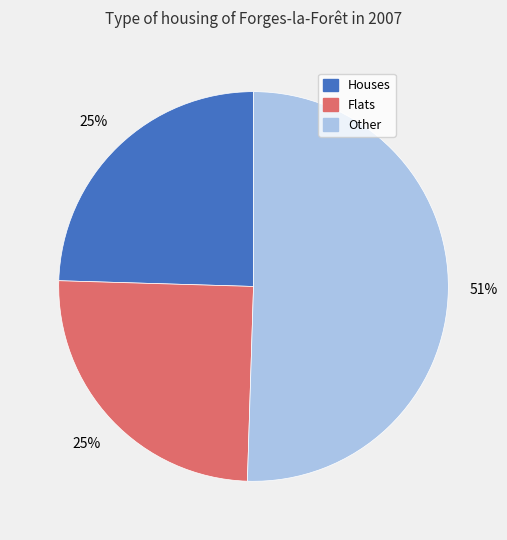

Is the sum of Other and Flats greater than half?

Yes